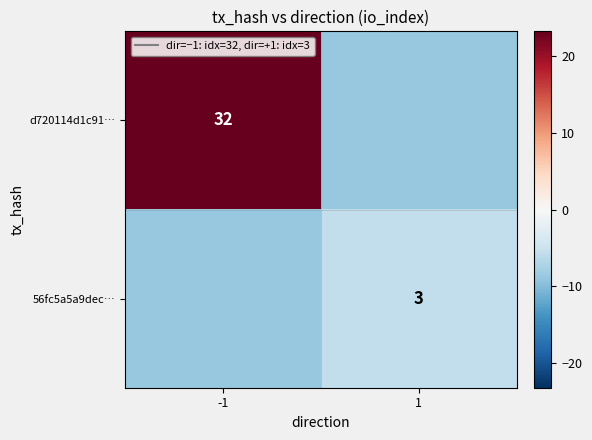

True or false: 56fc5a5a9dec… has a value of -3.1 at 1.

False